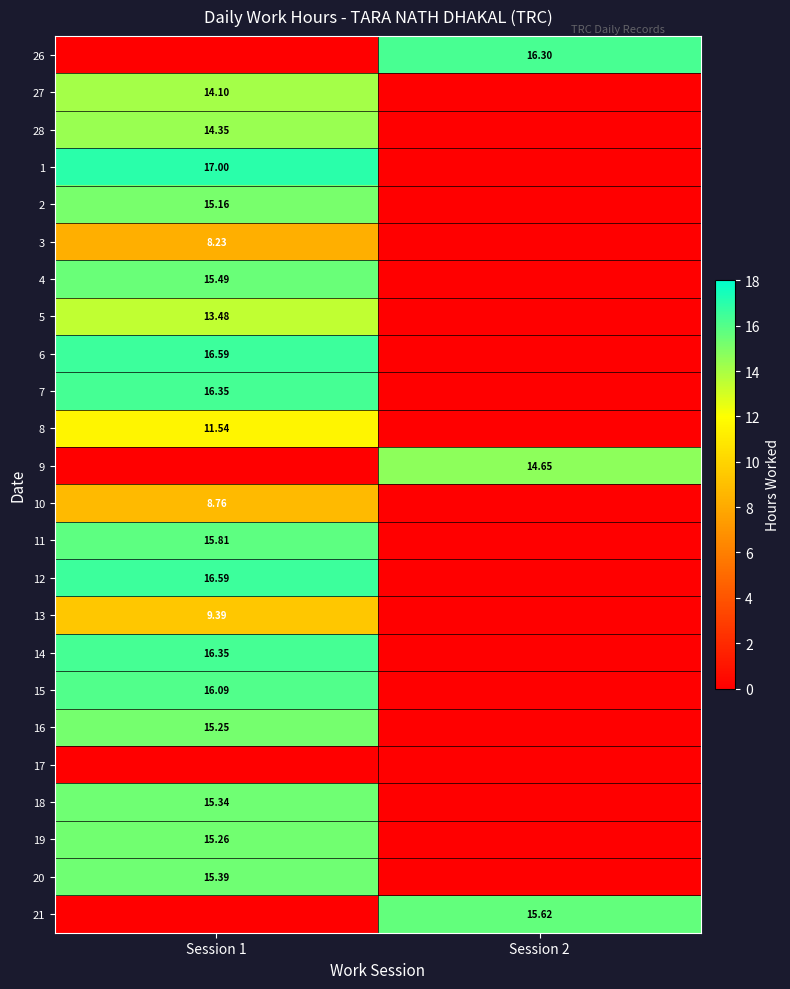

The value of 5 at Session 1 is 13.5. True or false?

True